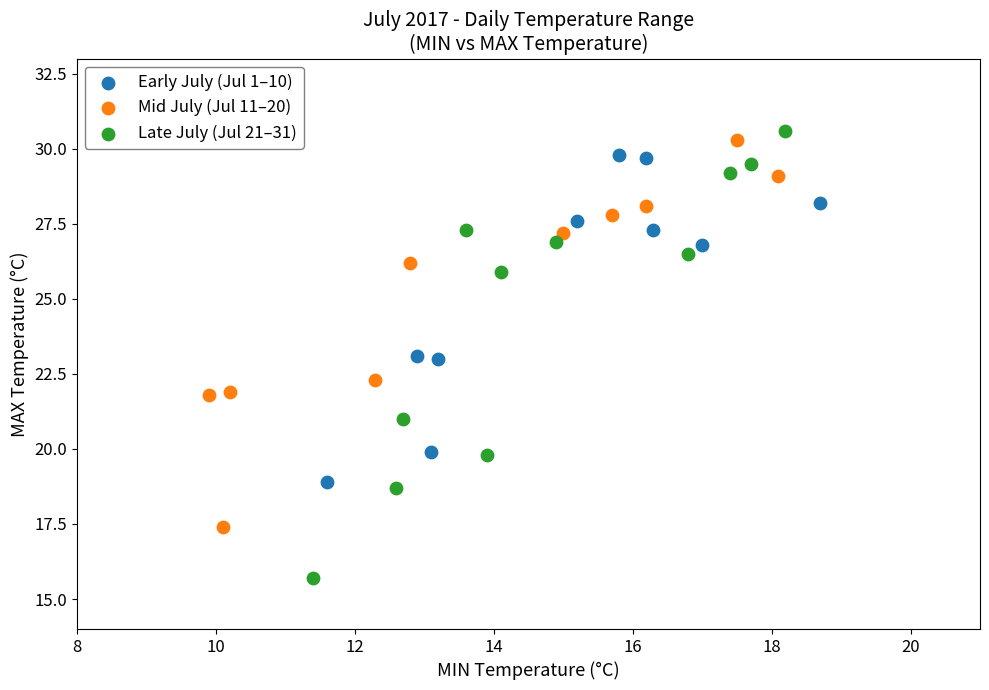

Which series contains the lowest Y value?

Late July (Jul 21–31)